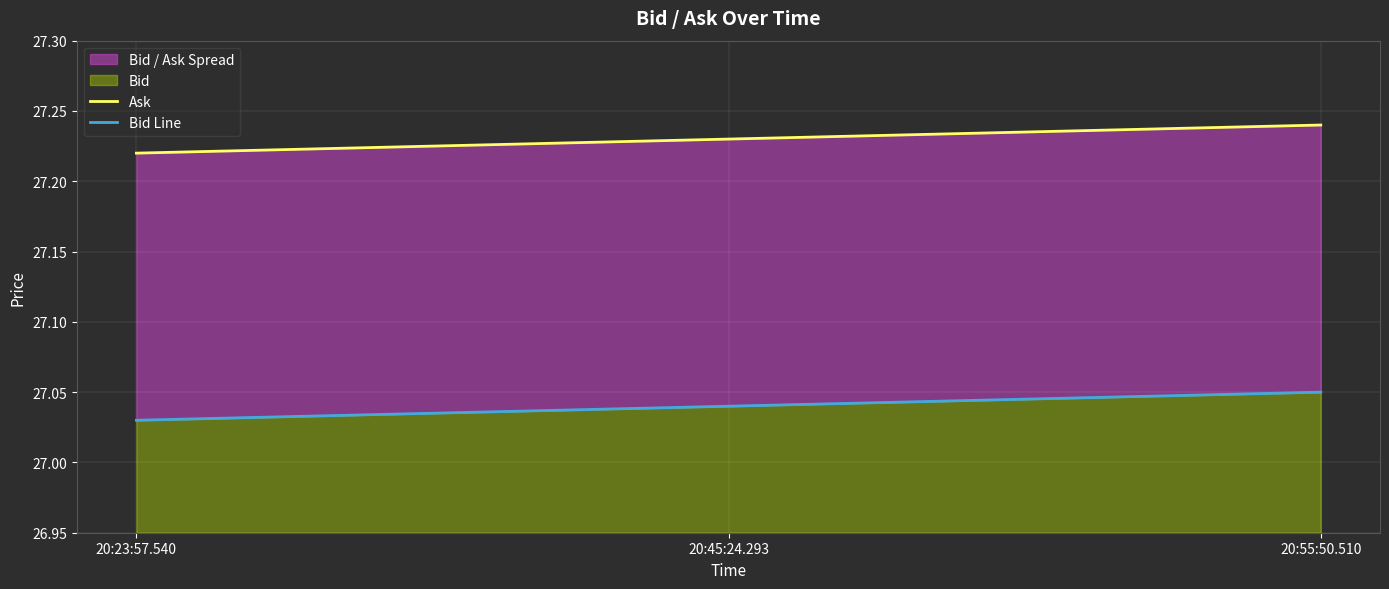

What is the maximum value for Bid Line?

27.1